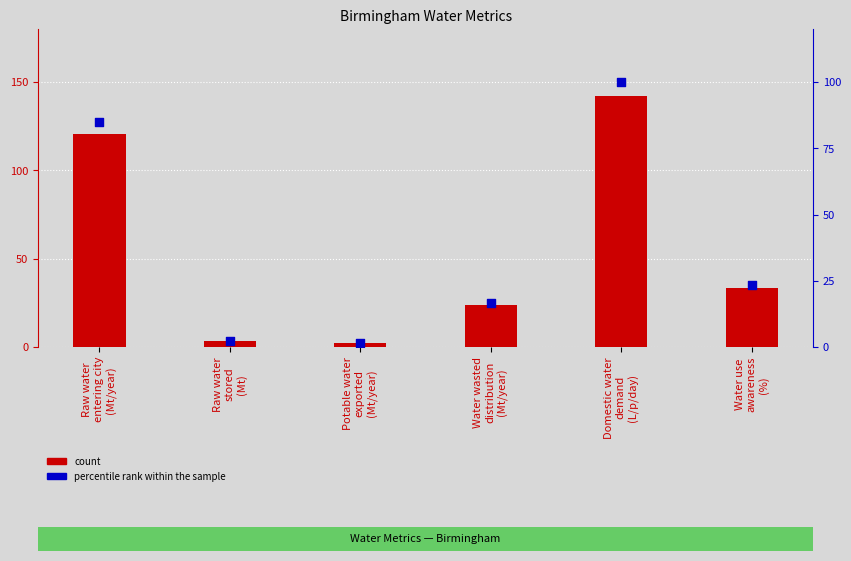

Is the value of count at Domestic water
demand
(L/p/day) greater than the value of percentile rank within the sample at Potable water
exported
(Mt/year)?

Yes